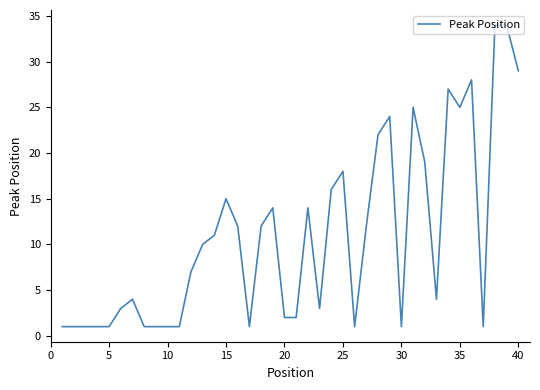

What is the maximum value shown in the chart?

34